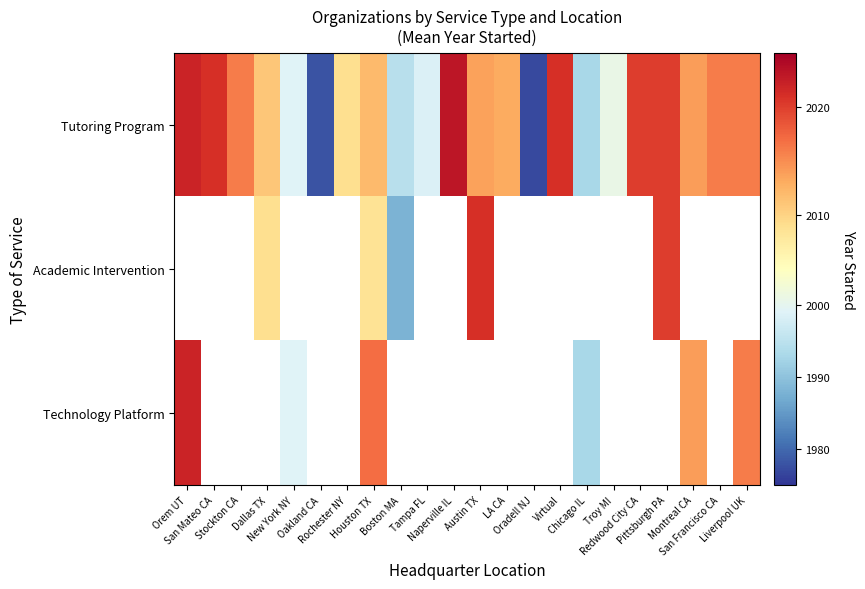

Between Chicago IL and Redwood City CA, which is larger?

Redwood City CA